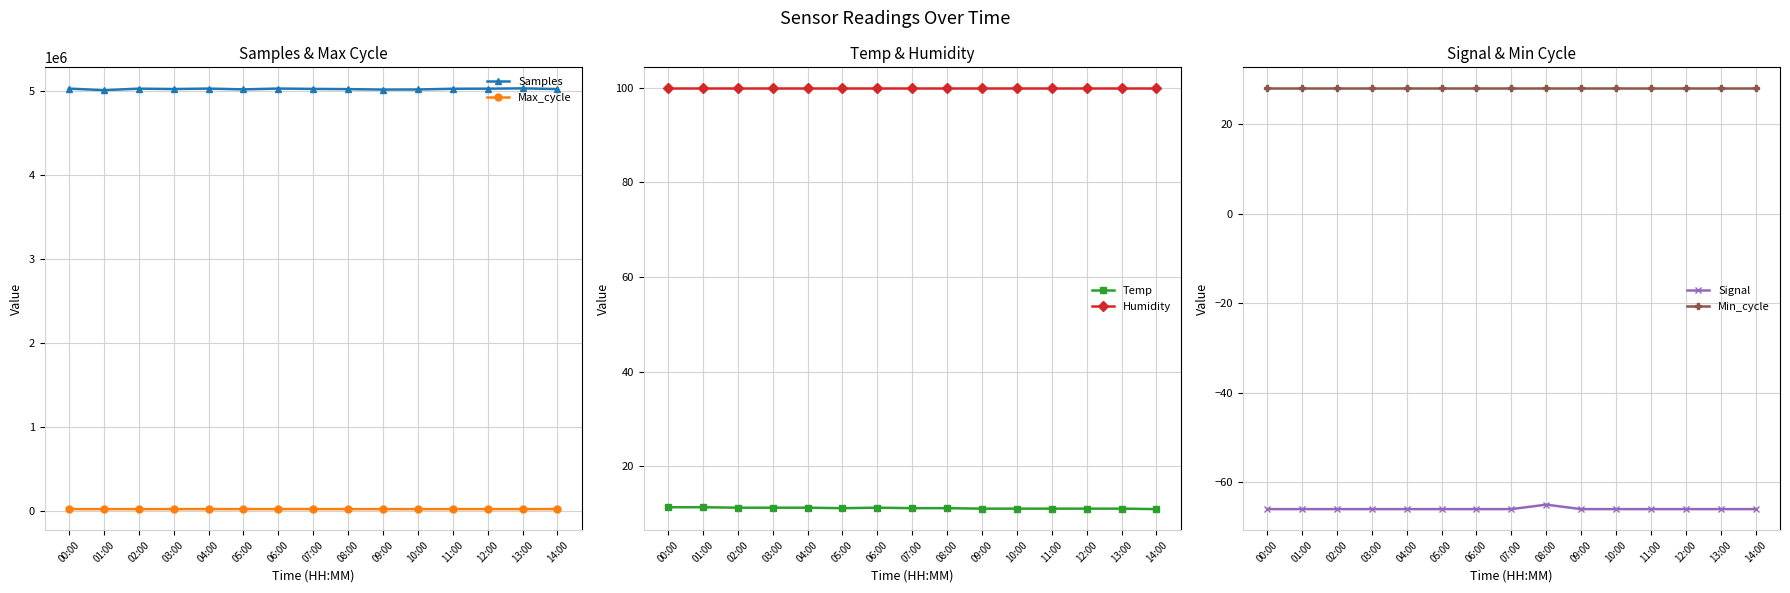

Between 09:00 and 05:00, which is larger?

05:00